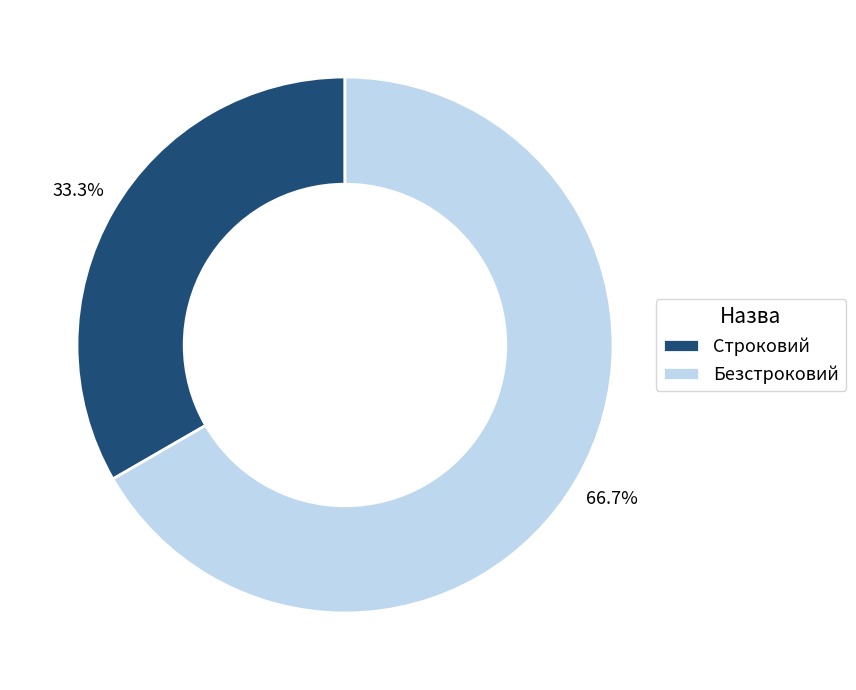

Which has a higher value, Строковий or Безстроковий?

Безстроковий